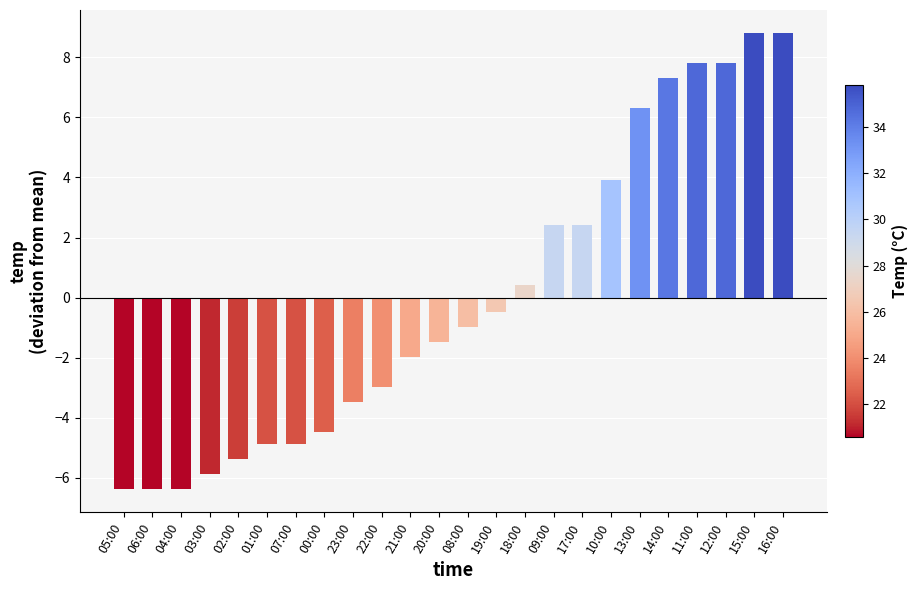

How many series are shown in this chart?

1